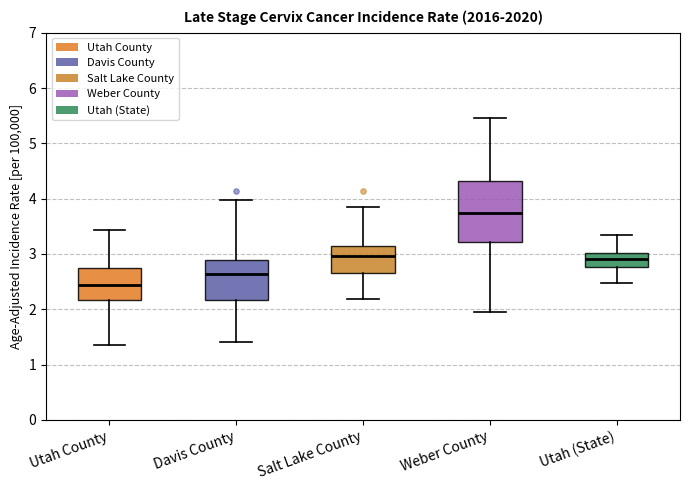

Which box is the tallest, from its lower edge to its upper edge?

Weber County